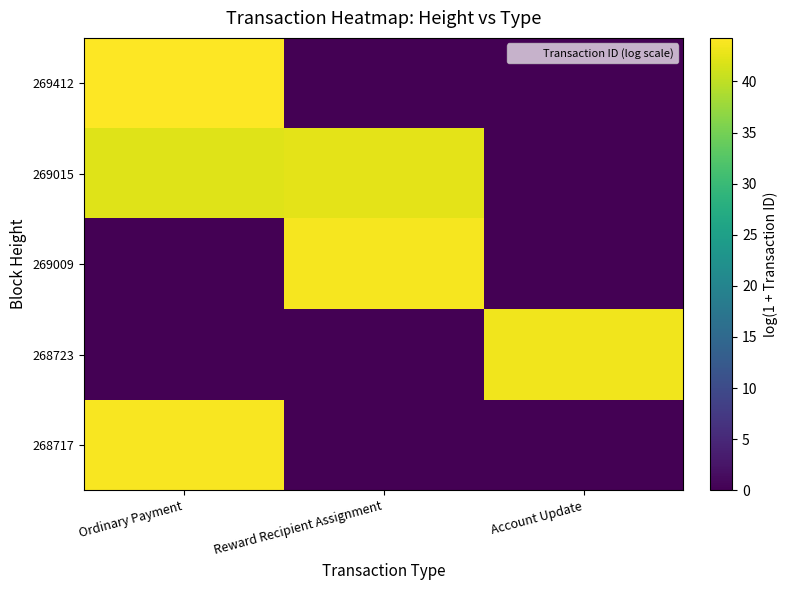

How many categories are shown in the chart?

3